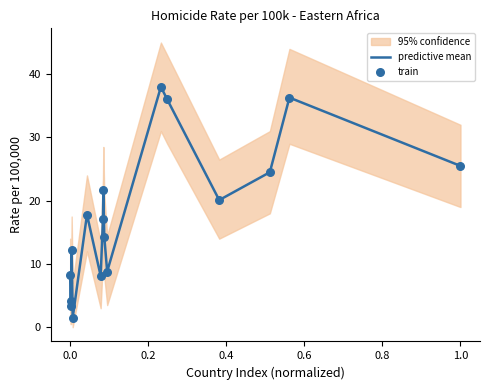

Which series contains the highest Y value?

predictive mean